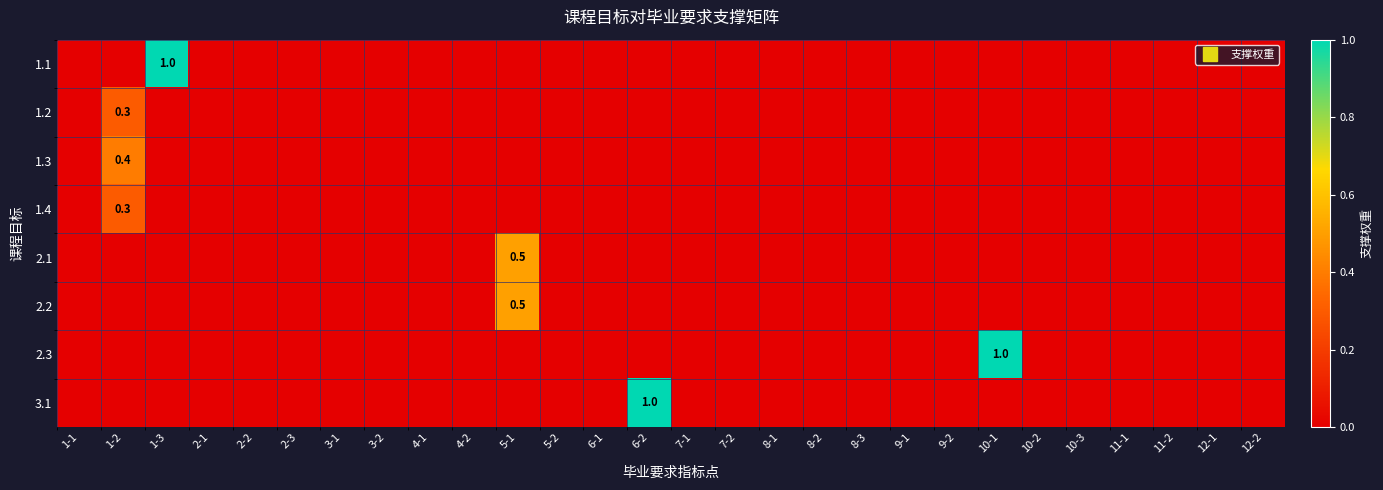

What is the highest value of the 2.3 series?

1.0